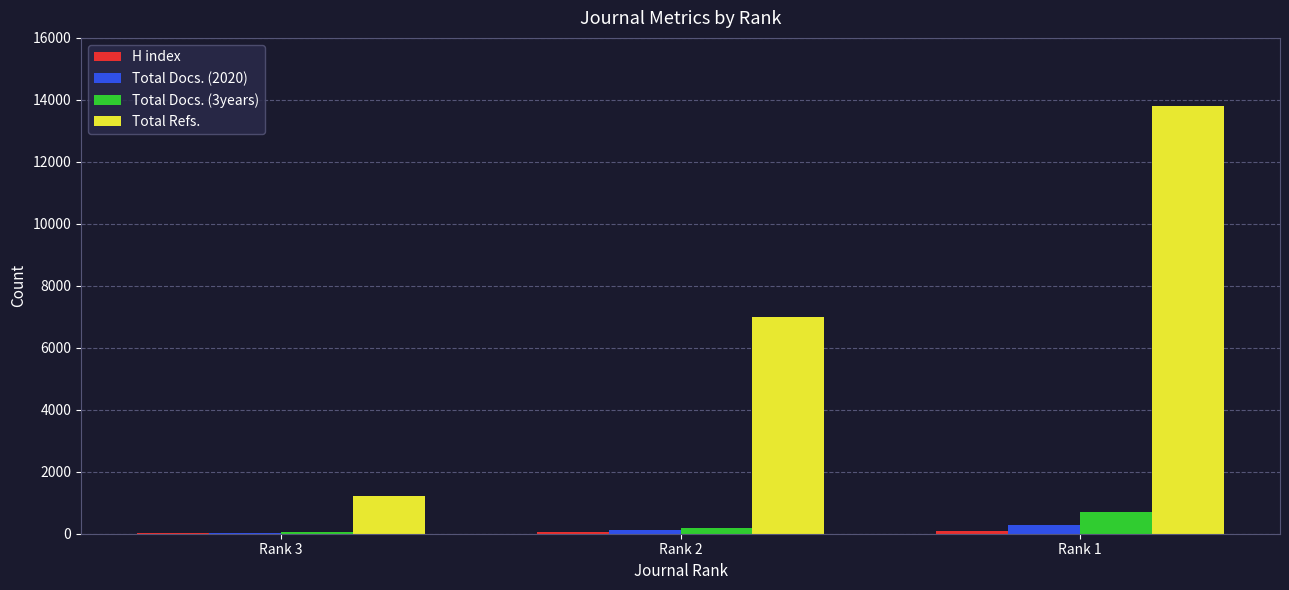

At which label does Total Docs. (3years) reach its peak?

Rank 1